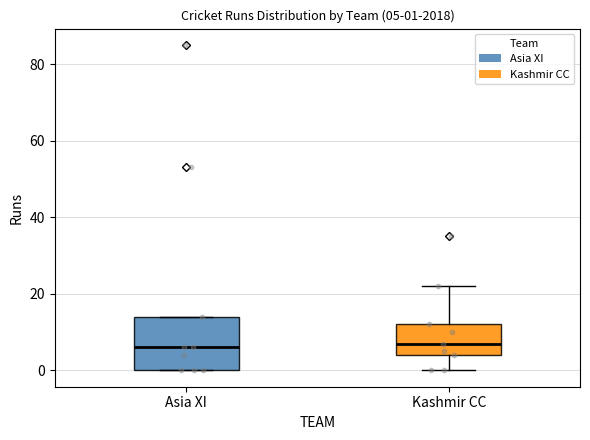

Which box is the tallest, from its lower edge to its upper edge?

Asia XI